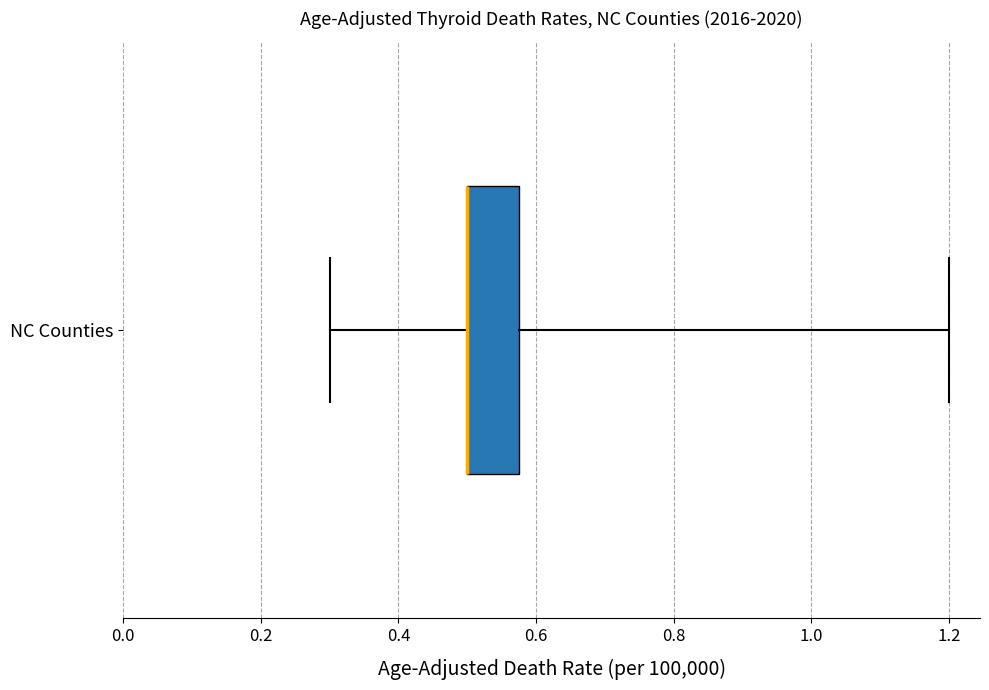

Where is the left edge of the box for NC Counties on the x-axis? The values are not printed on the chart, so give them approximately, as read against the axis.

0.50